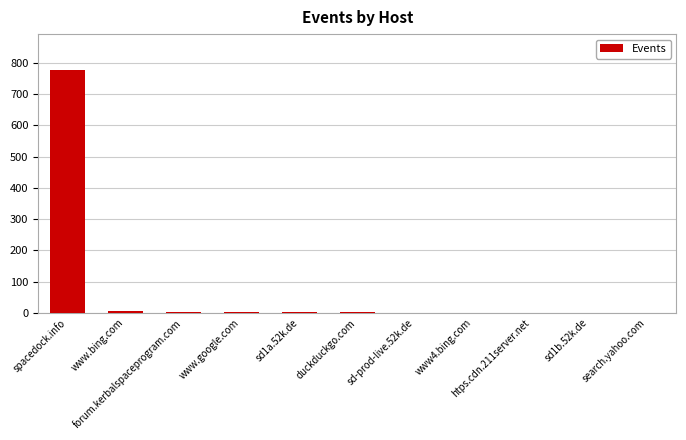

What is the ratio of the value at www.bing.com to the value at sd1b.52k.de?

5.0